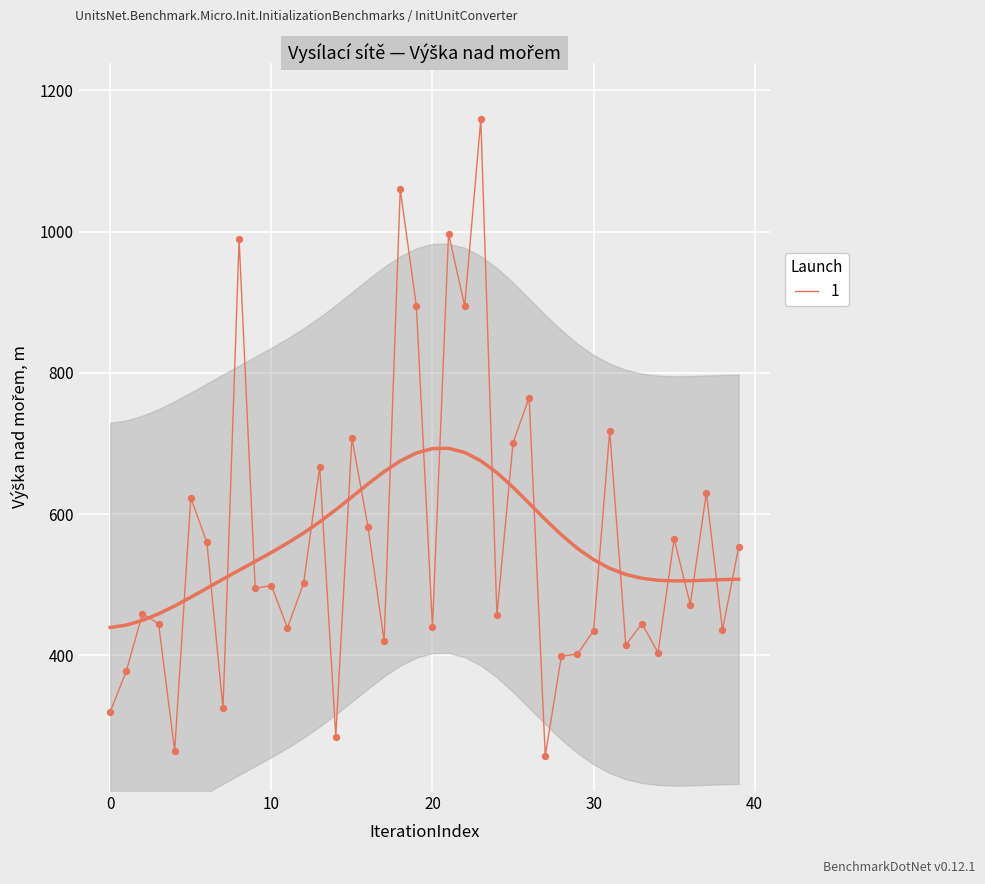

Approximately how many times larger is the value at 21 compared to 23?

0.9